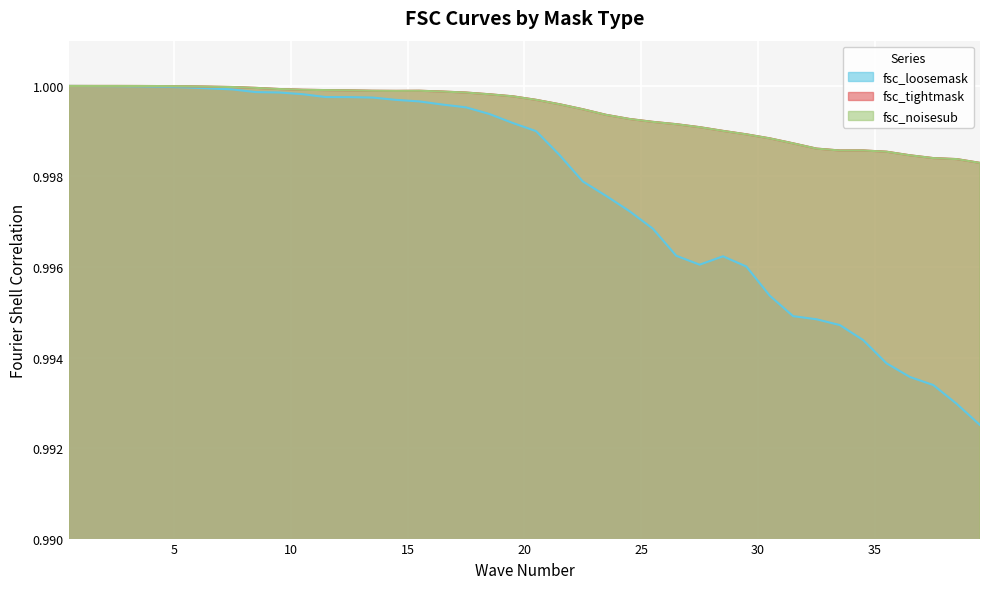

Reading left to right, transcribe all the data shown in this chart.

fsc_loosemask: 1.0	1.0	1.0	1.0	1.0	1.0	1.0	1.0	1.0	1.0	1.0	1.0	1.0	1.0	1.0	1.0	1.0	1.0	1.0	1.0	1.0	1.0	1.0	1.0	1.0	1.0	1.0	1.0	1.0	1.0	1.0	1.0	1.0	1.0	1.0	1.0	1.0	1.0	1.0	1.0
fsc_tightmask: 1.0	1.0	1.0	1.0	1.0	1.0	1.0	1.0	1.0	1.0	1.0	1.0	1.0	1.0	1.0	1.0	1.0	1.0	1.0	1.0	1.0	1.0	1.0	1.0	1.0	1.0	1.0	1.0	1.0	1.0	1.0	1.0	1.0	1.0	1.0	1.0	1.0	1.0	1.0	1.0
fsc_noisesub: 1.0	1.0	1.0	1.0	1.0	1.0	1.0	1.0	1.0	1.0	1.0	1.0	1.0	1.0	1.0	1.0	1.0	1.0	1.0	1.0	1.0	1.0	1.0	1.0	1.0	1.0	1.0	1.0	1.0	1.0	1.0	1.0	1.0	1.0	1.0	1.0	1.0	1.0	1.0	1.0